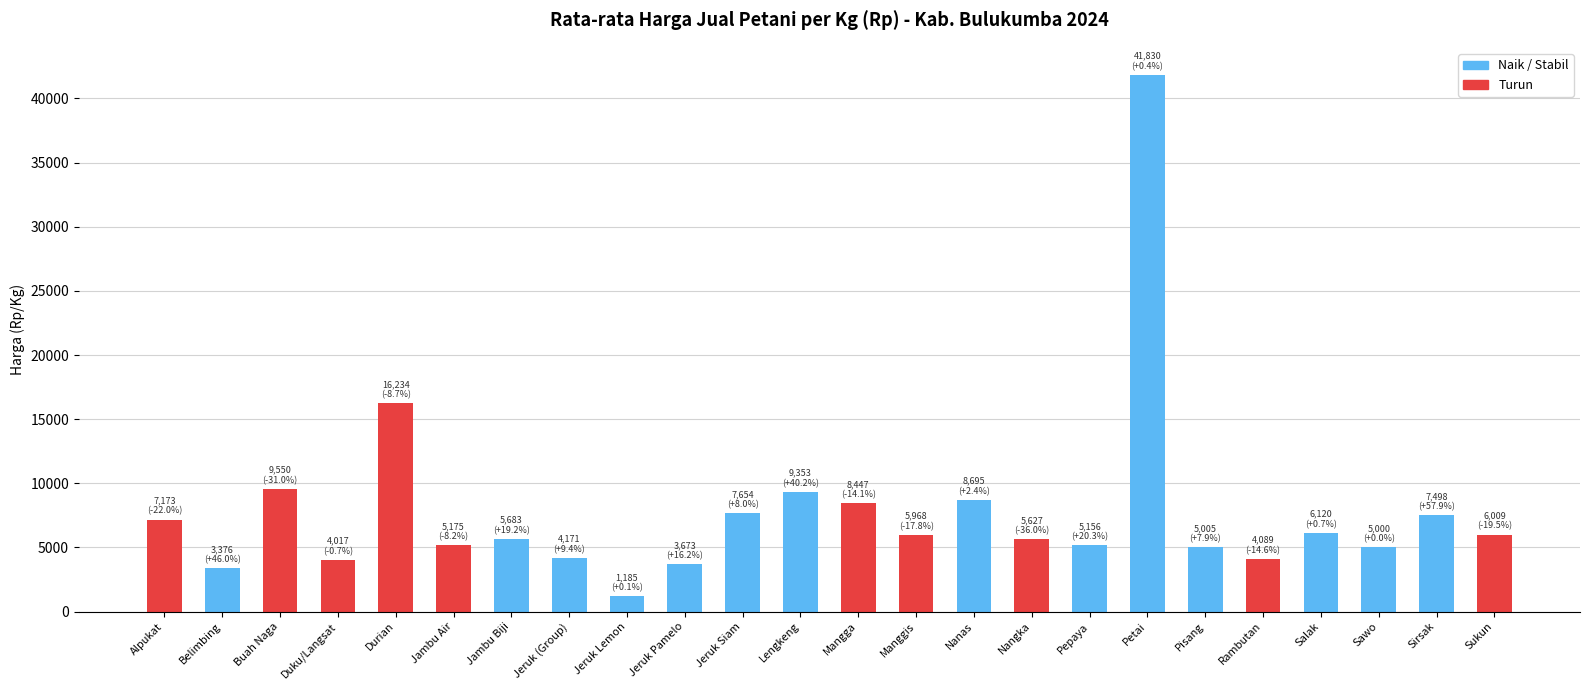

The value at Rambutan is 1516.3. True or false?

False